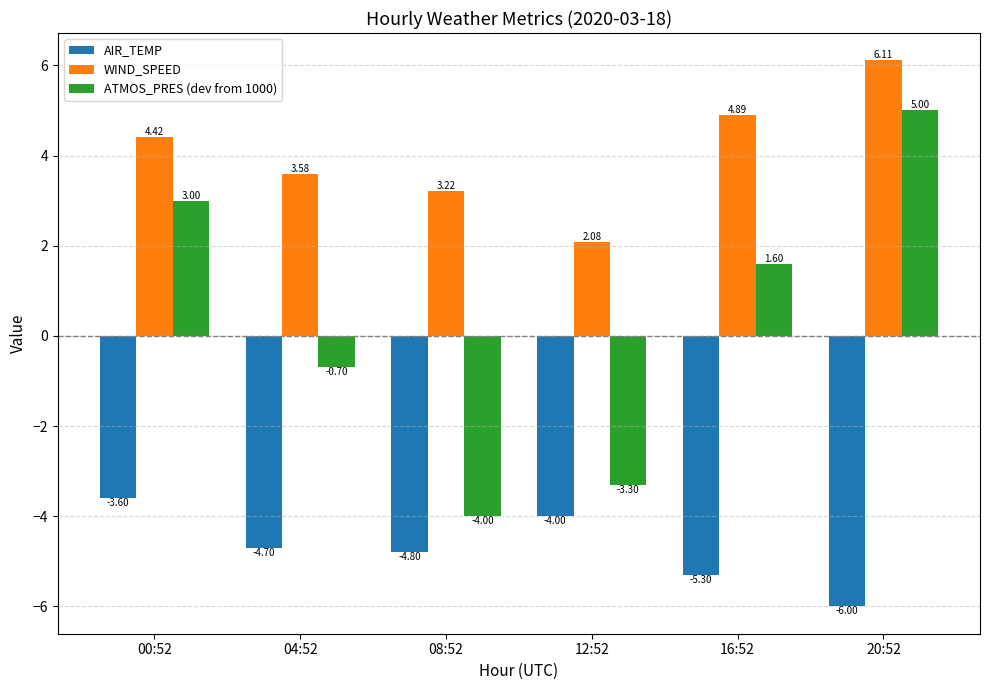

The value of ATMOS_PRES (dev from 1000) at 16:52 is 1.6. True or false?

True